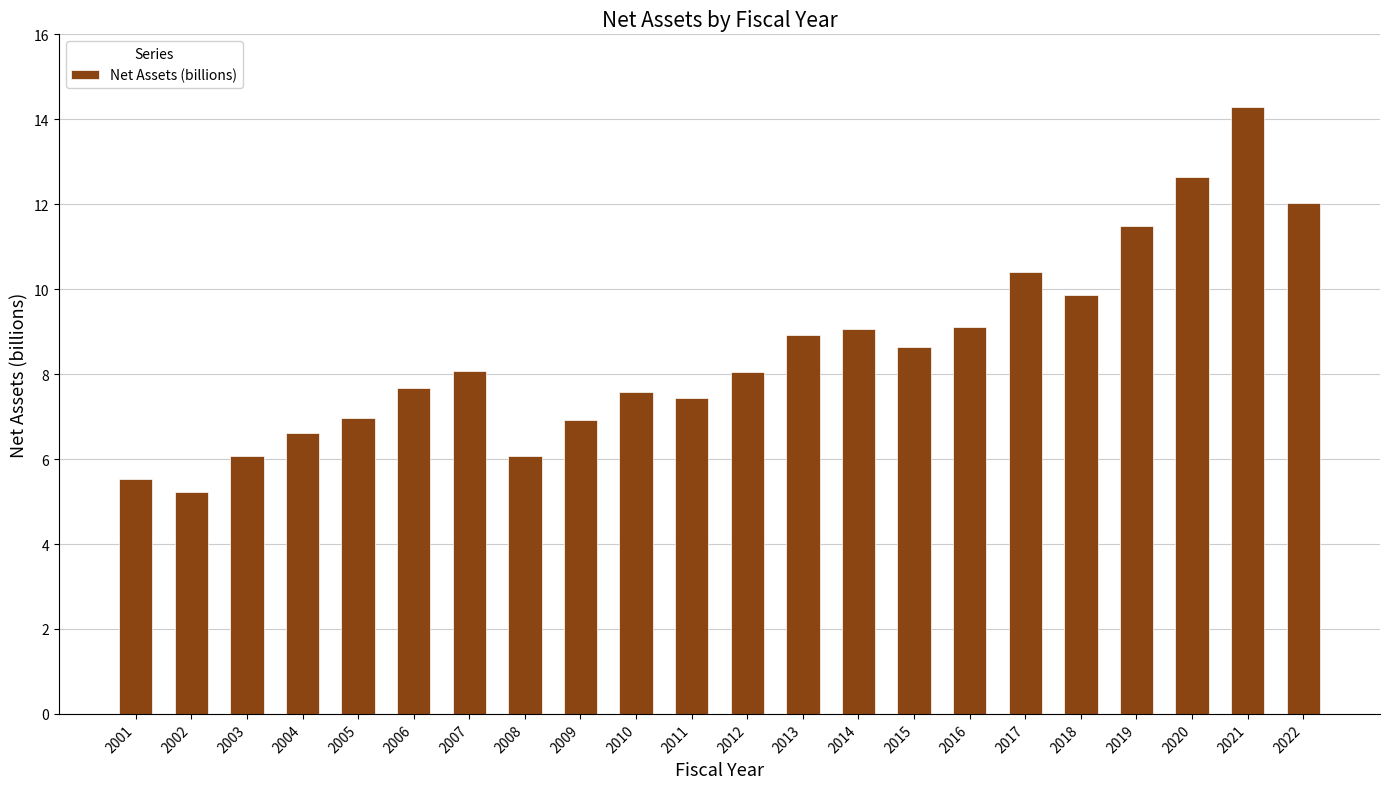

What is the greatest value displayed?

14.3